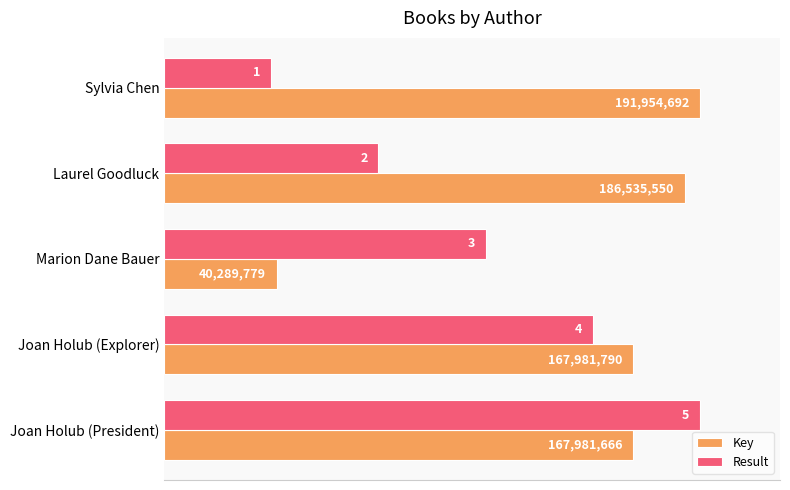

What are all the series names shown in the legend?

Key, Result